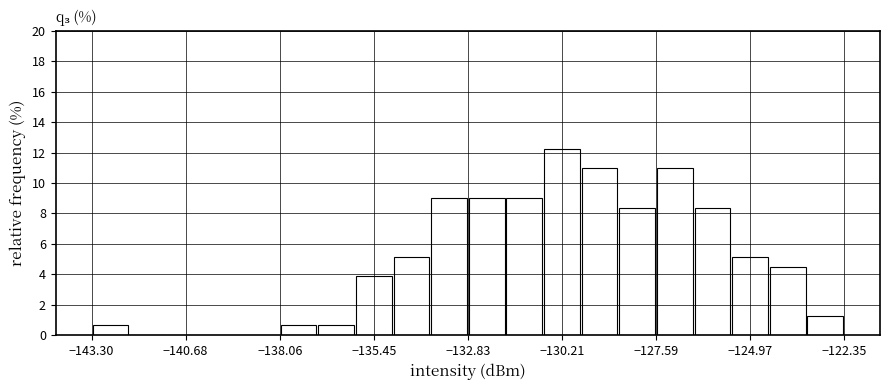

Around what value on the x-axis is the tallest bar? Give the approximate position of its centre, as read against the axis.

-130.0